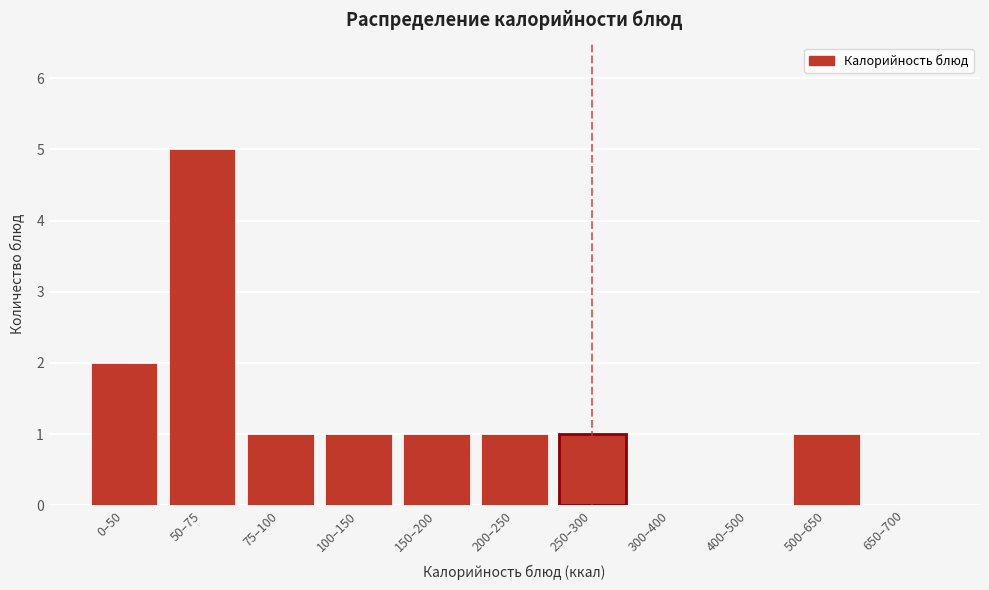

Reading left to right, list all the values displayed in this chart.

0–50=2	50–75=5	75–100=1	100–150=1	150–200=1	200–250=1	250–300=1	300–400=0	400–500=0	500–650=1	650–700=0